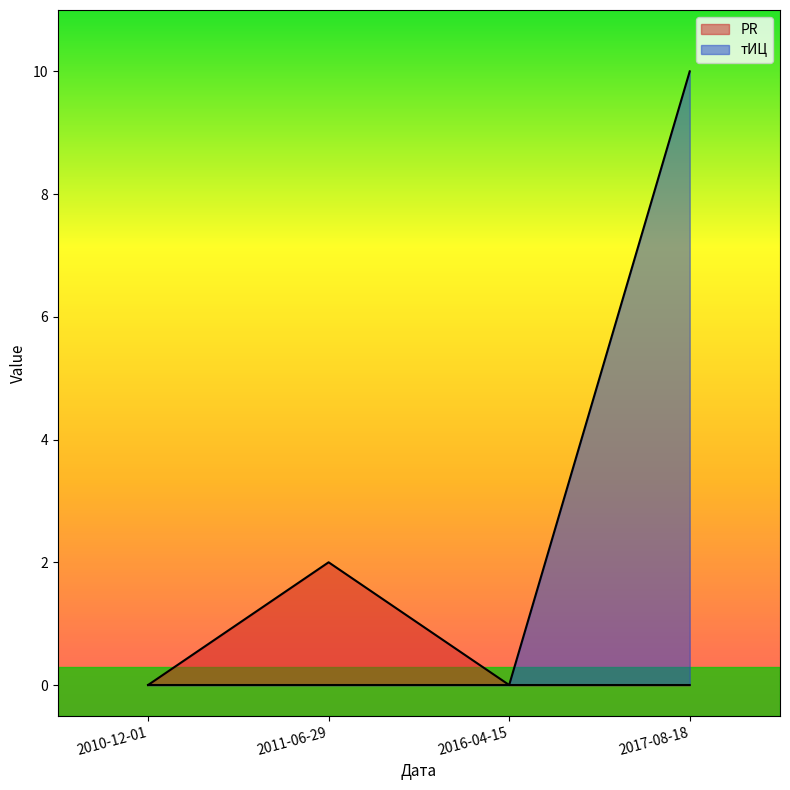

How many PR values are between 0 and 2?

4